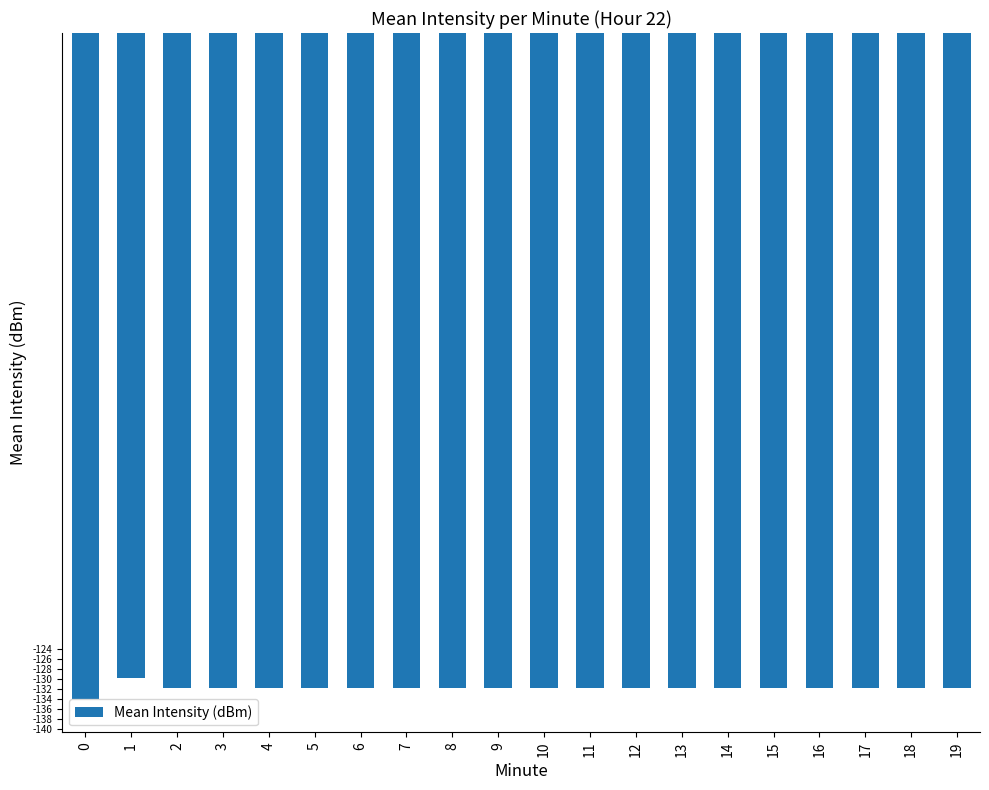

What is the value of the 12th bar from the left?

-131.9